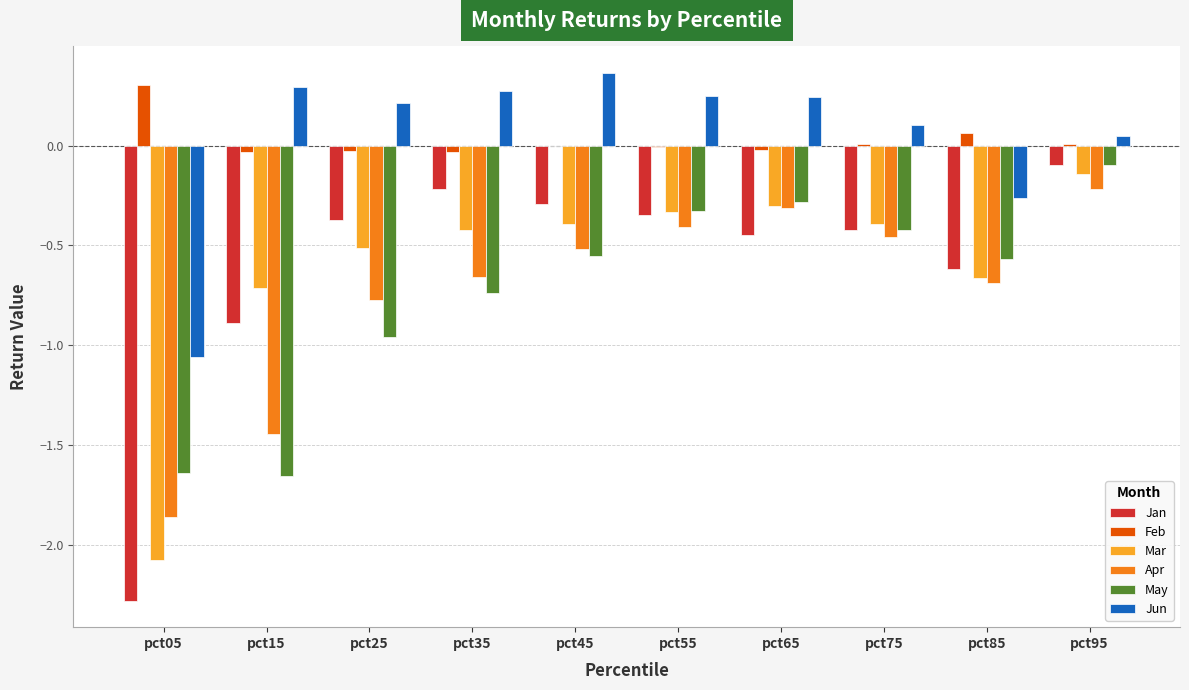

The Feb series shows 0.1 at pct85. True or false?

True